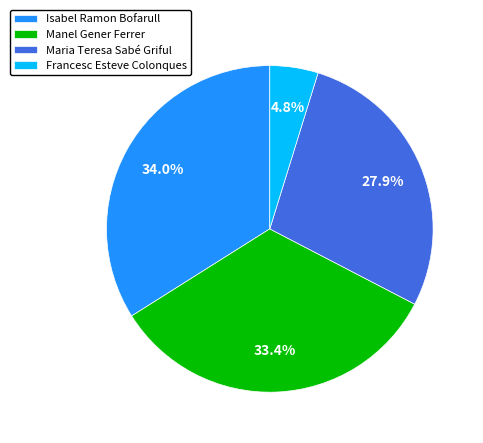

Between Francesc Esteve Colonques and Isabel Ramon Bofarull, which is larger?

Isabel Ramon Bofarull